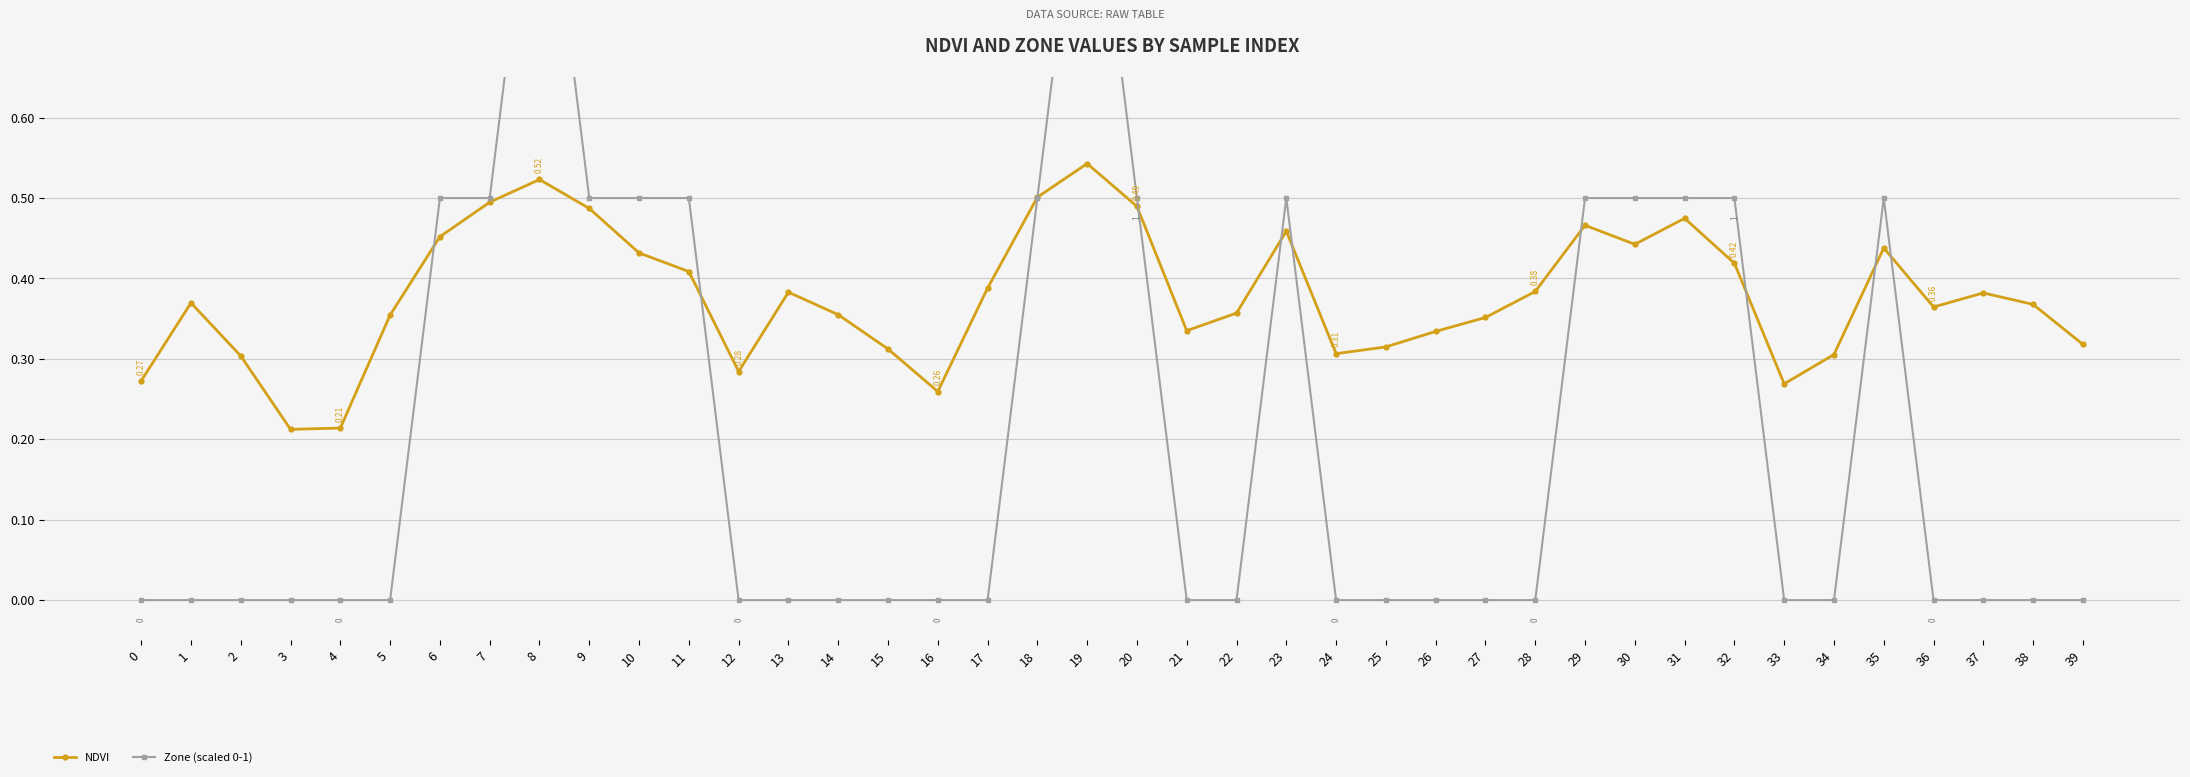

What is the value of the NDVI point at the 32nd from the left?

0.5